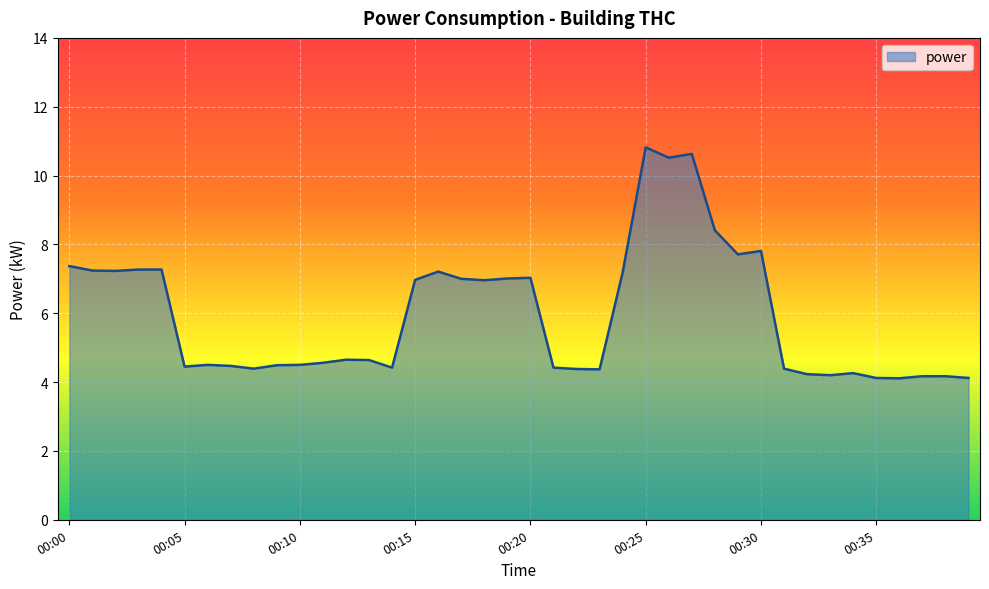

What is the smallest value displayed?

4.1